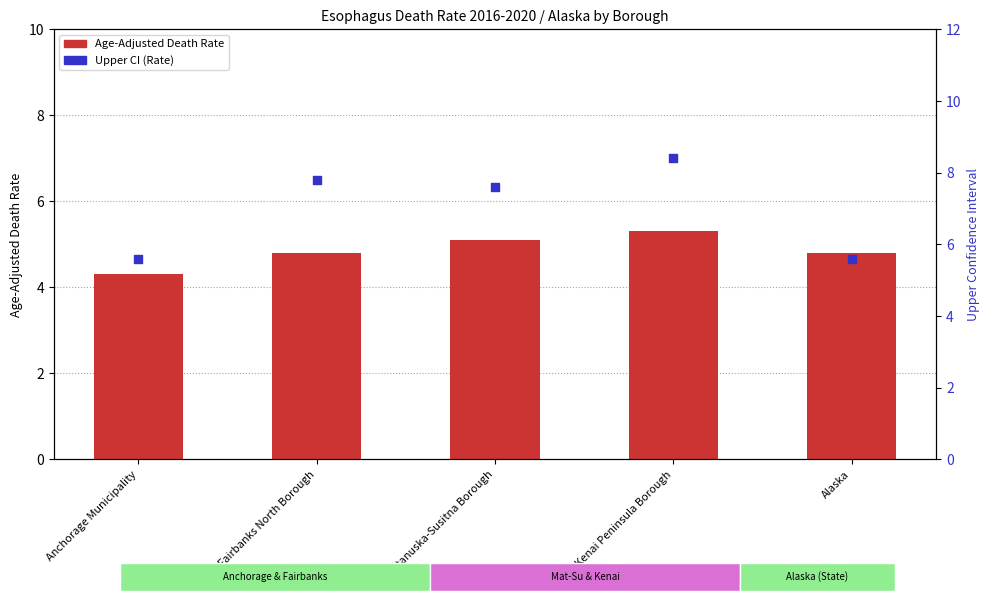

Which series reaches the minimum Y coordinate?

Age-Adjusted Death Rate